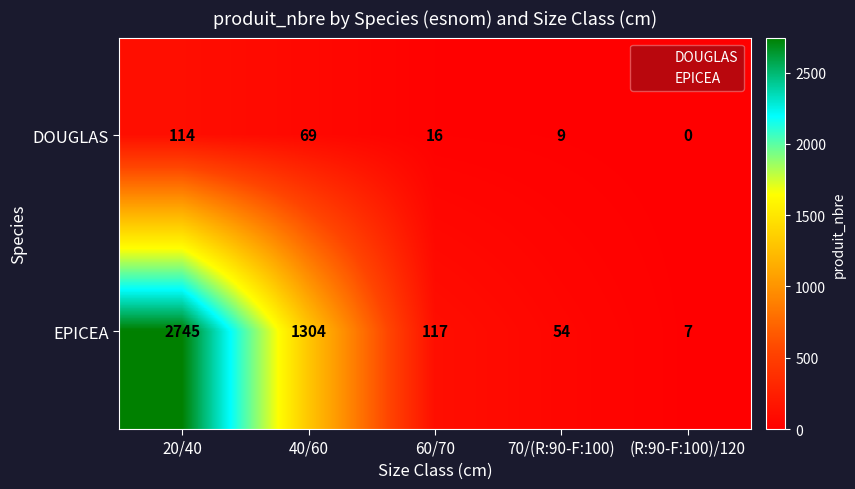

List the series in order of their peak value, lowest first.

DOUGLAS, EPICEA